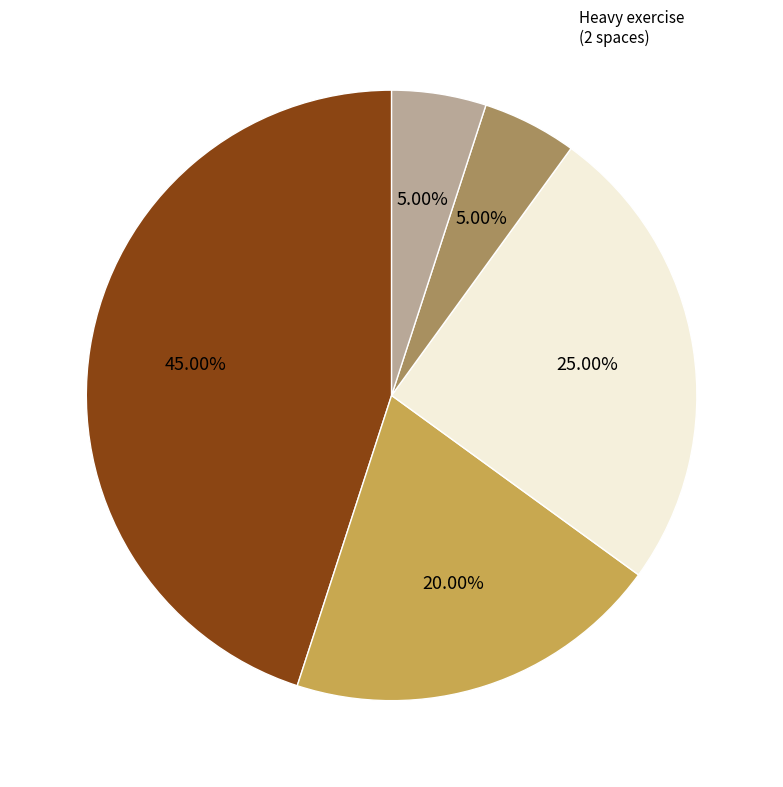

Does any single category account for the majority?

No